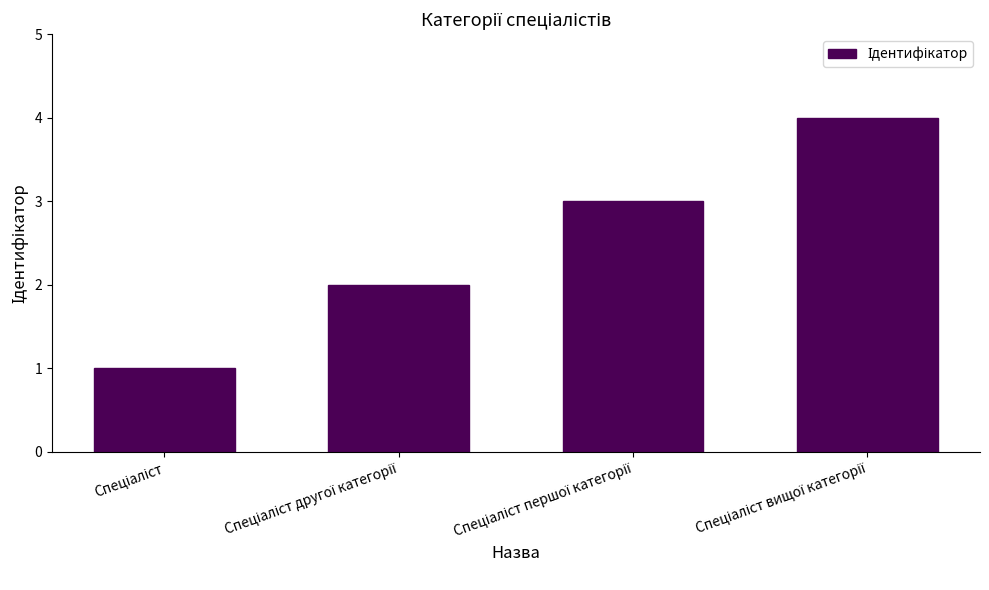

Reading right to left, extract all data points from this chart.

4	3	2	1